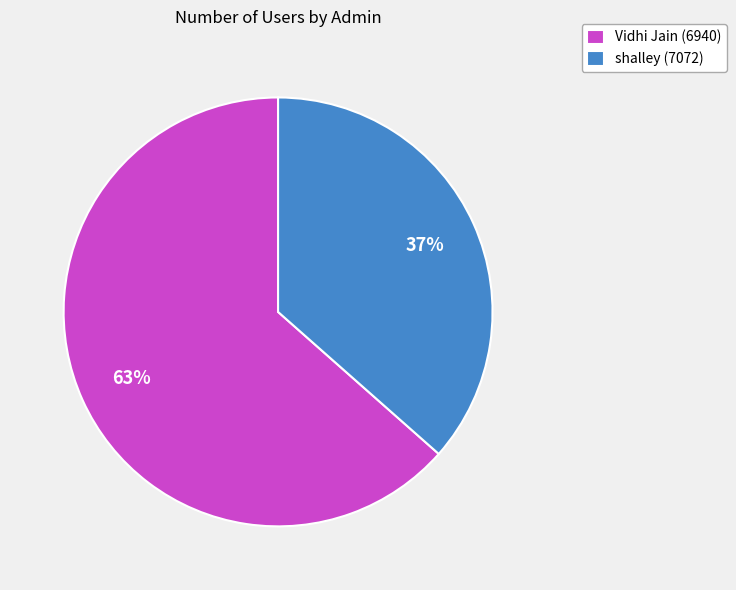

To the nearest percent, what is the combined percentage of Vidhi Jain (6940) and shalley (7072)?

100%